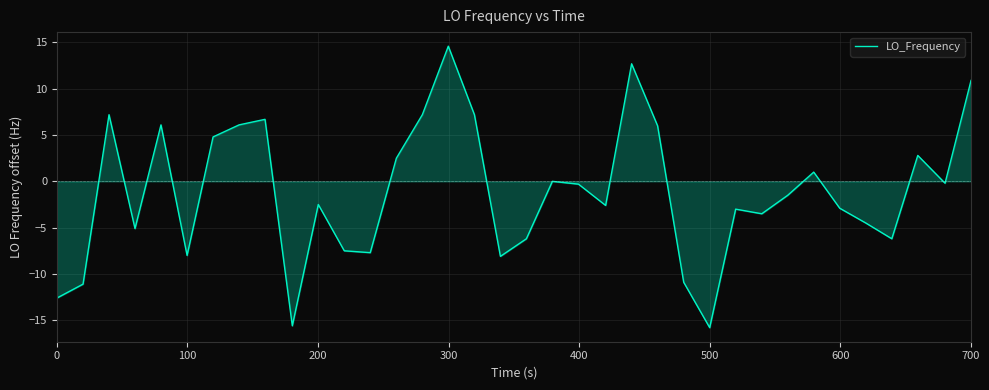

What is the difference between the maximum and minimum values?

30.4